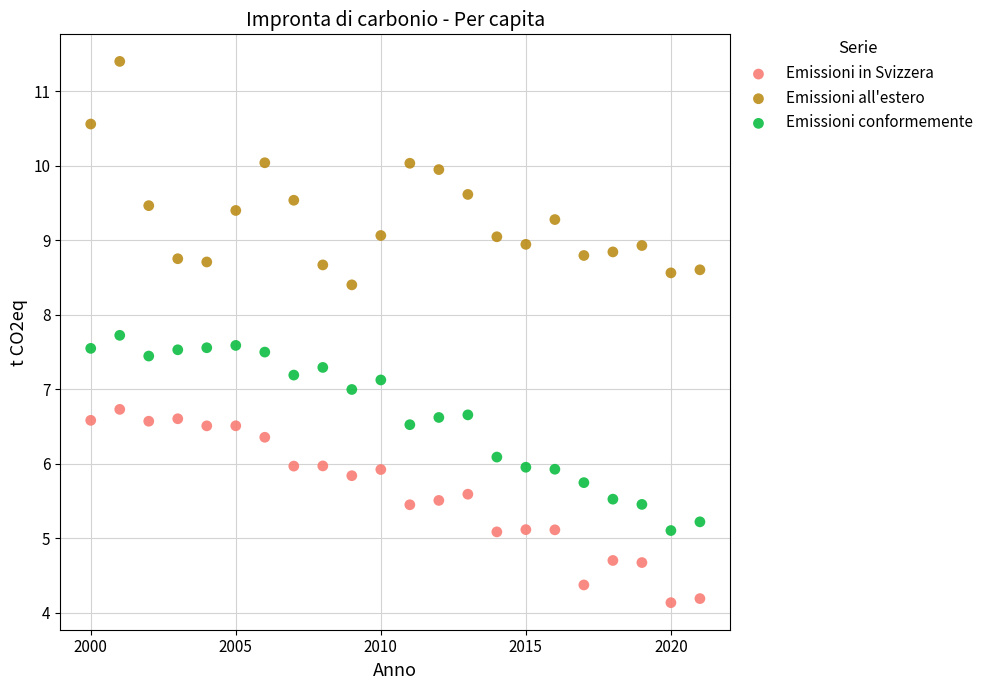

Which series reaches the minimum Y coordinate?

Emissioni in Svizzera